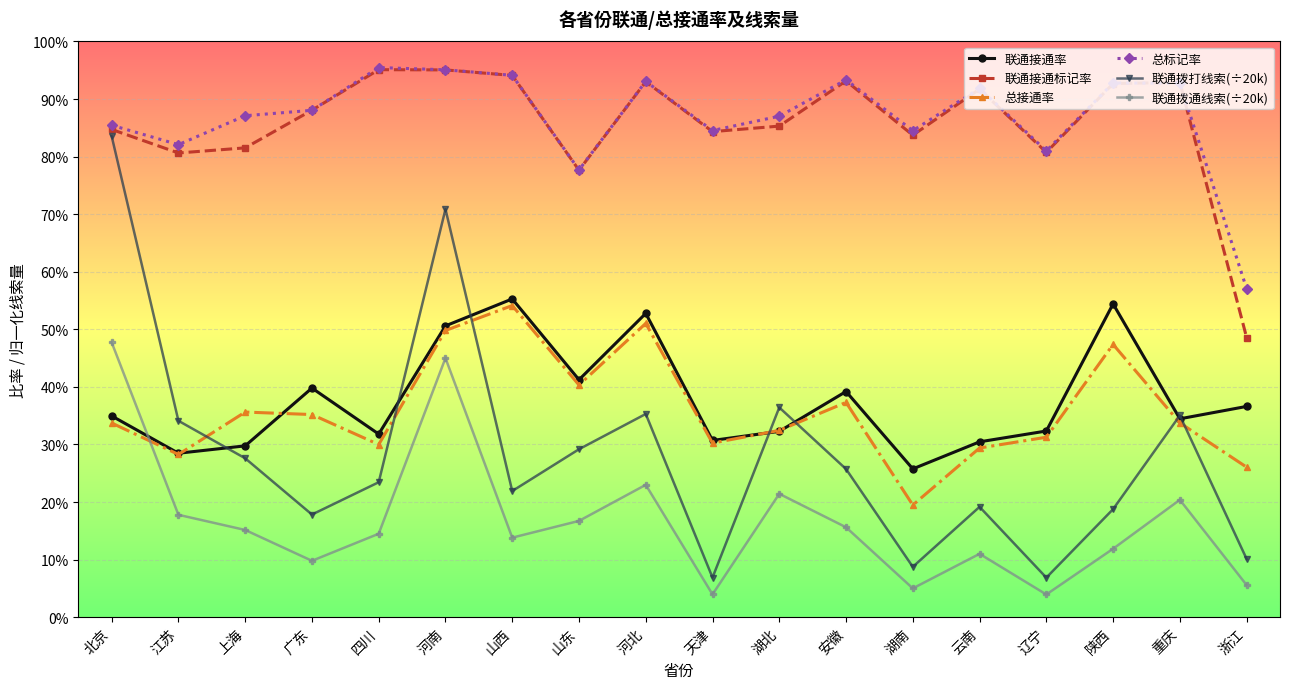

Does the chart have visible grid lines?

Yes